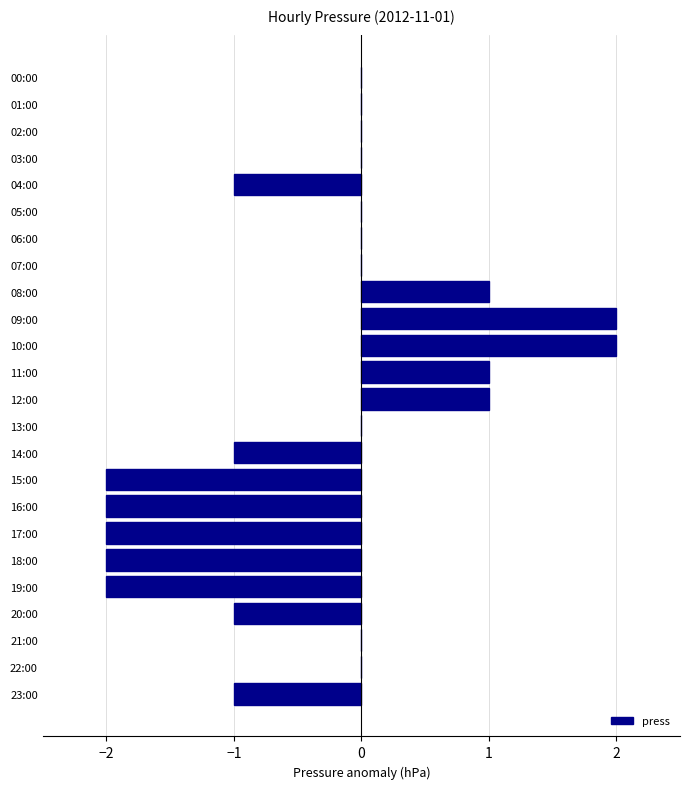

Between 08:00 and 02:00, which is larger?

08:00